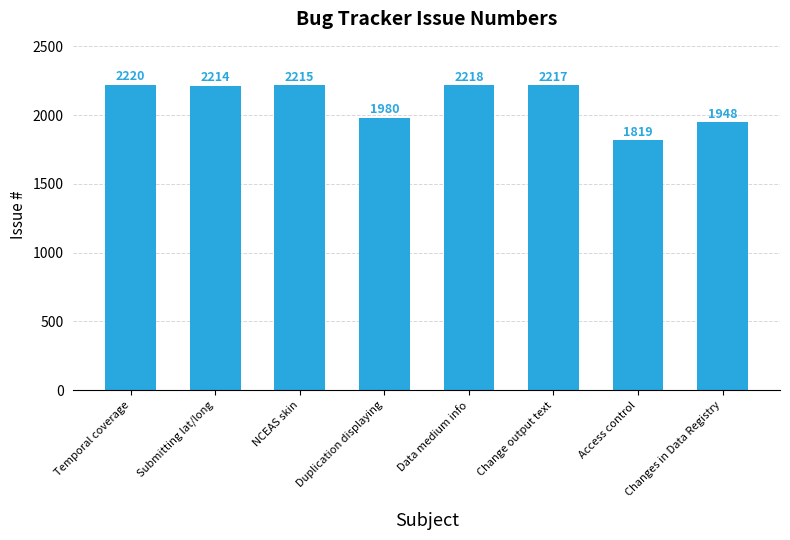

At which label does the data first exceed 2215?

Temporal coverage